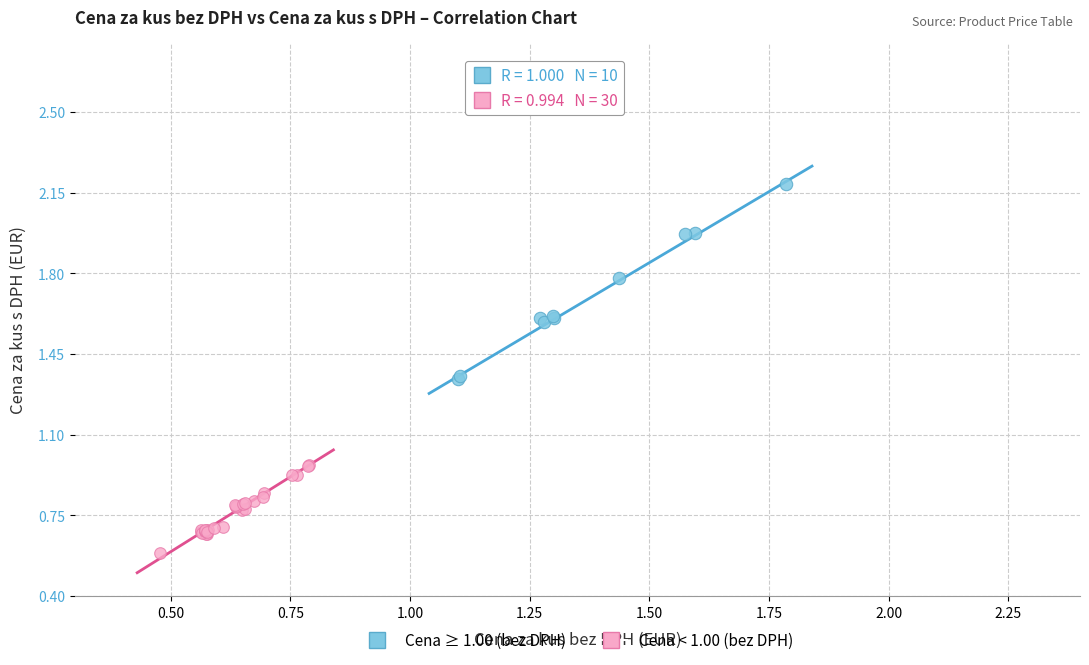

Which series contains the highest Y value?

Cena ≥ 1.00 (bez DPH)